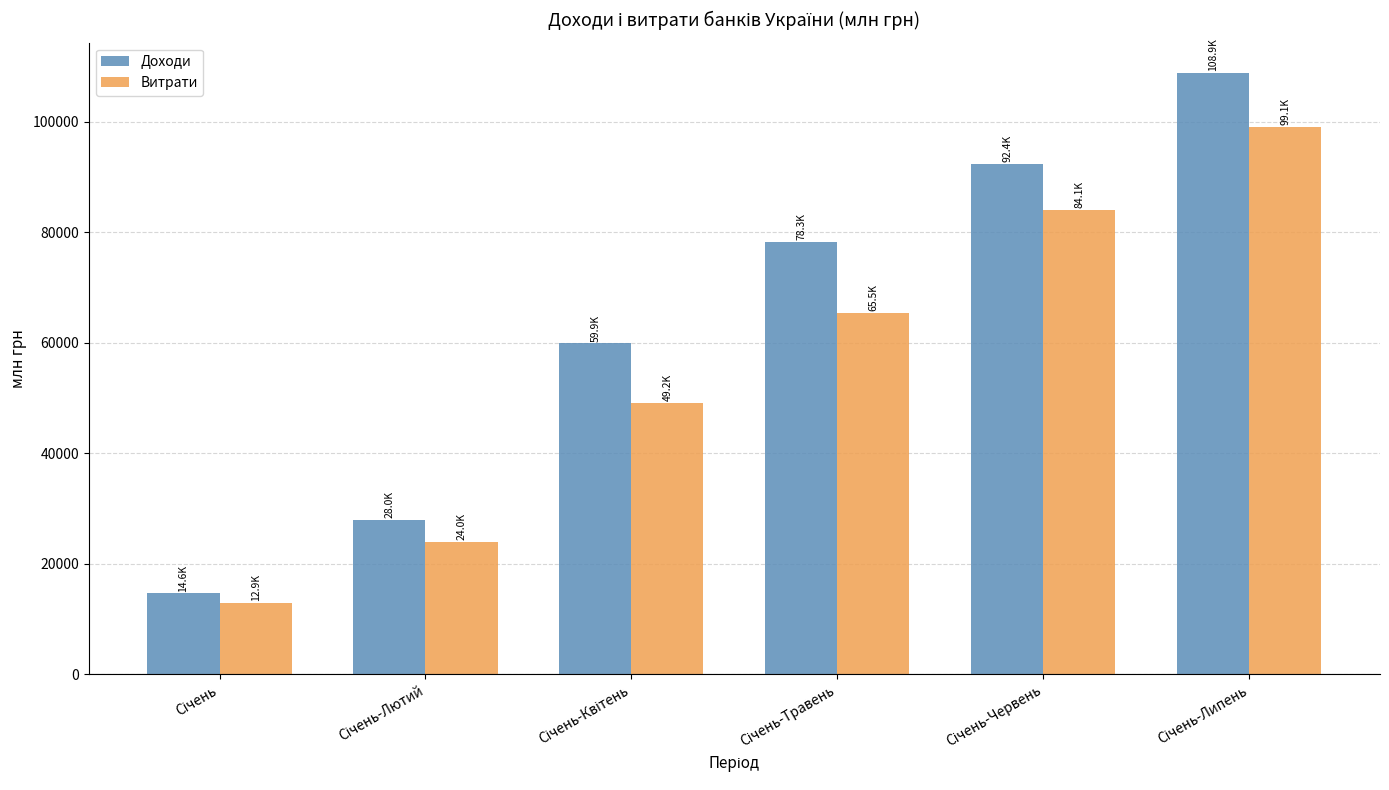

Count the Витрати values in the range 23985 to 84122.

4